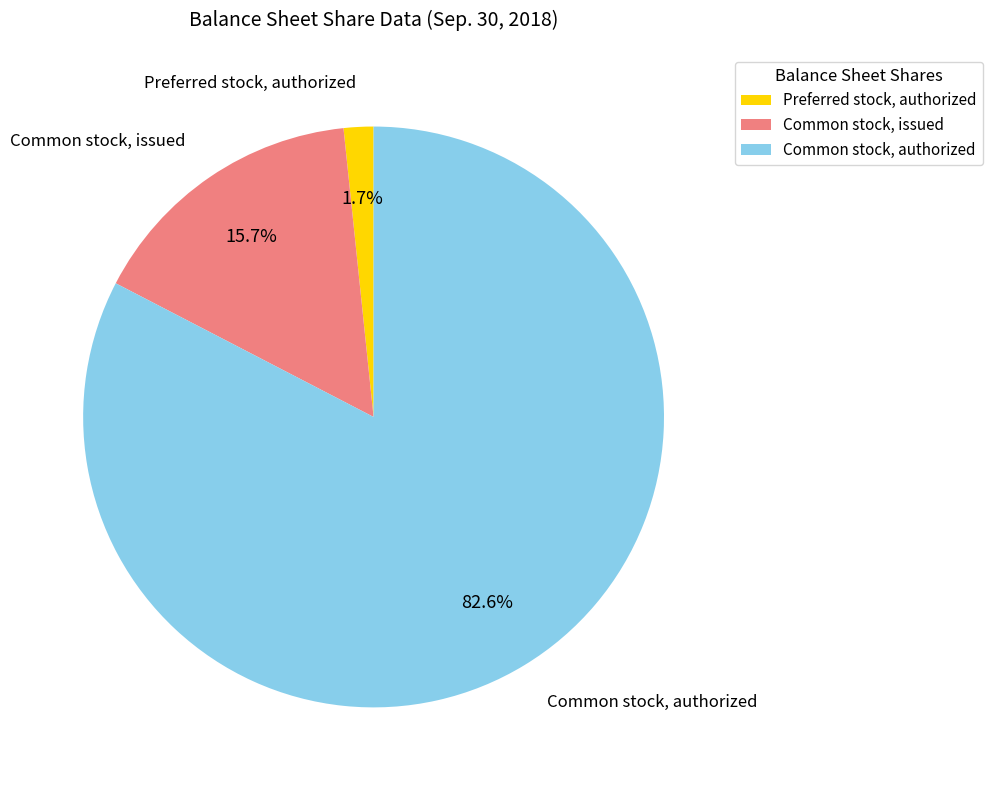

What is the majority slice?

Common stock, authorized